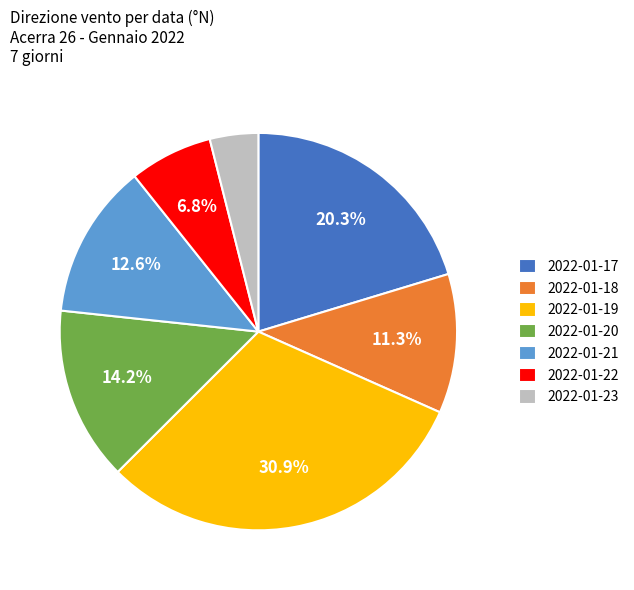

What is the total percentage of 2022-01-18 and 2022-01-20?

25.5%